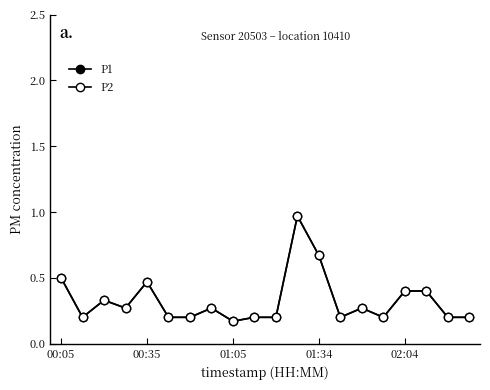

Which label corresponds to the smallest value in the chart?

01:05